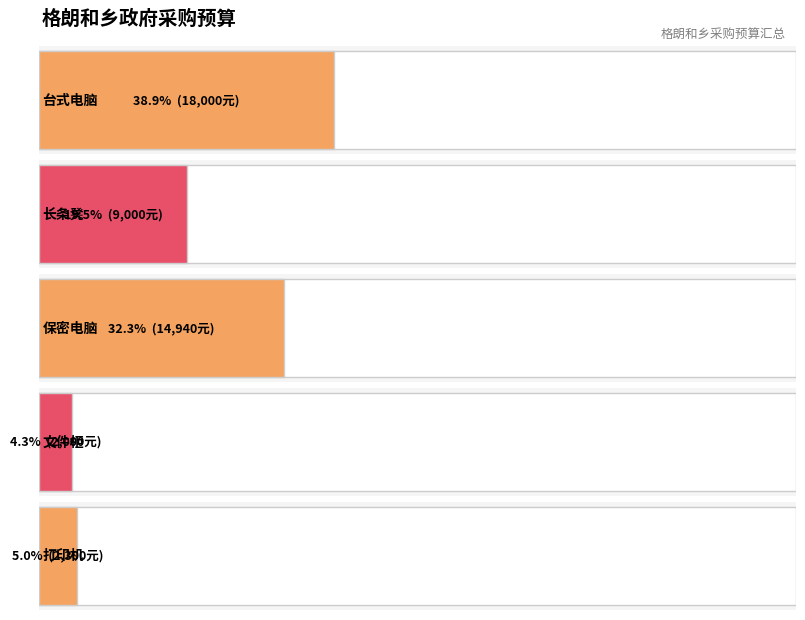

What is the difference between the maximum and minimum values?

16000